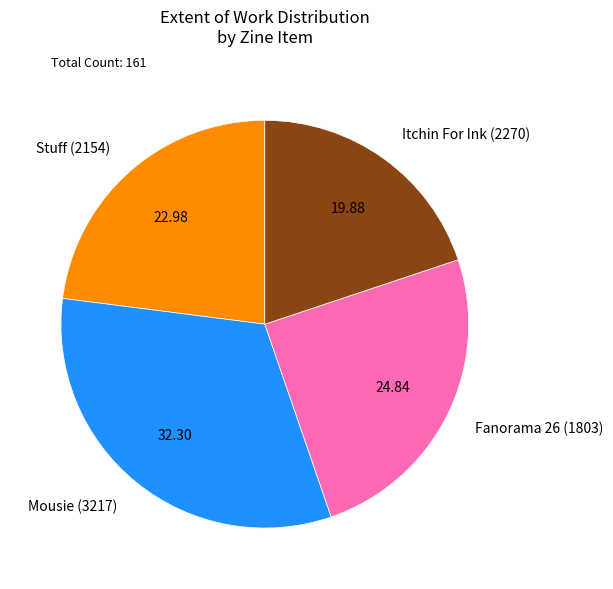

The Mousie (3217) slice represents 43% of the pie. True or false?

False